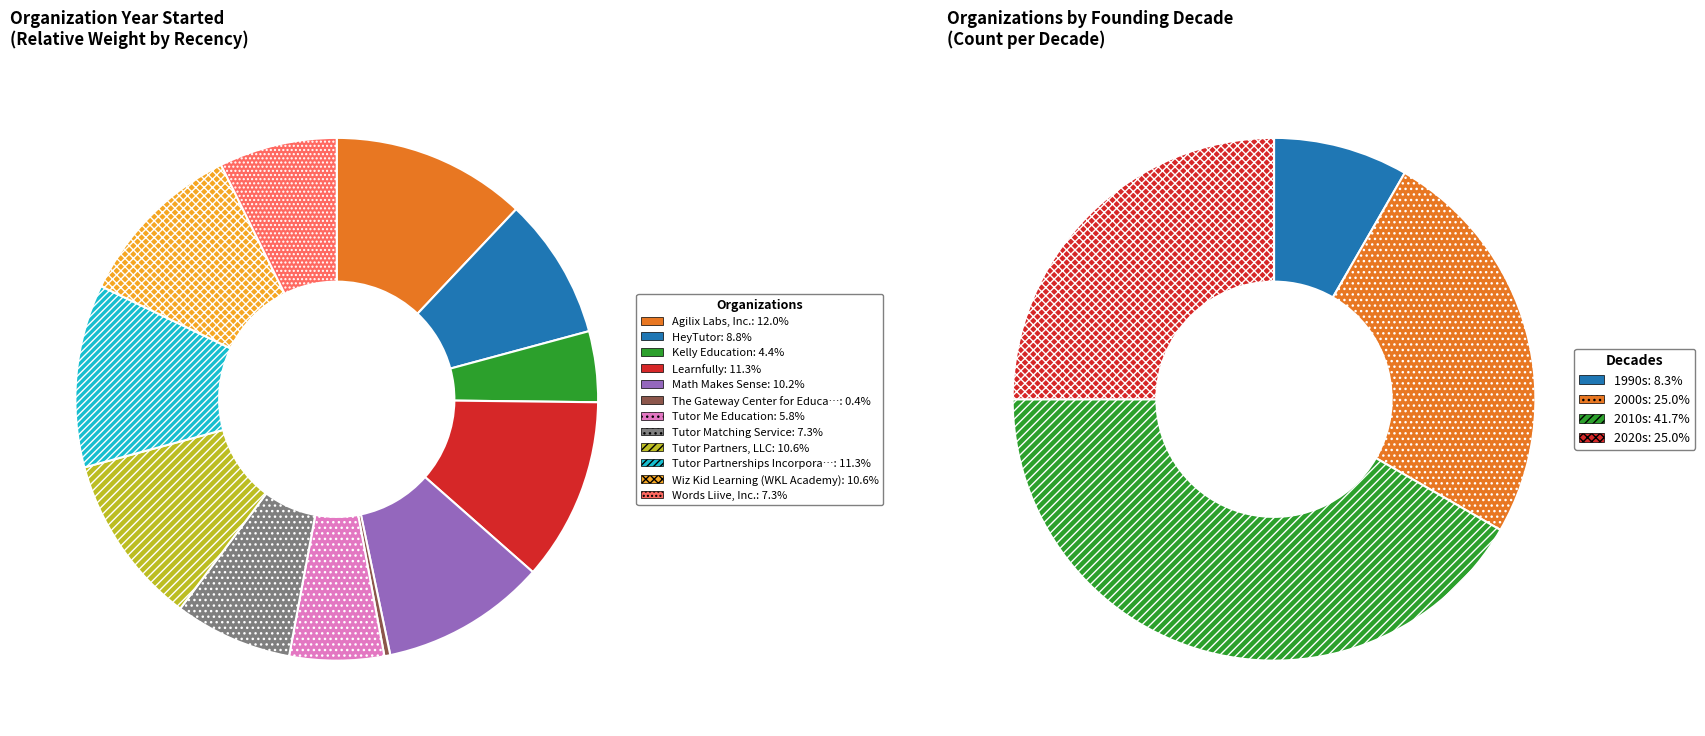

Count the number of slices in the pie.

12